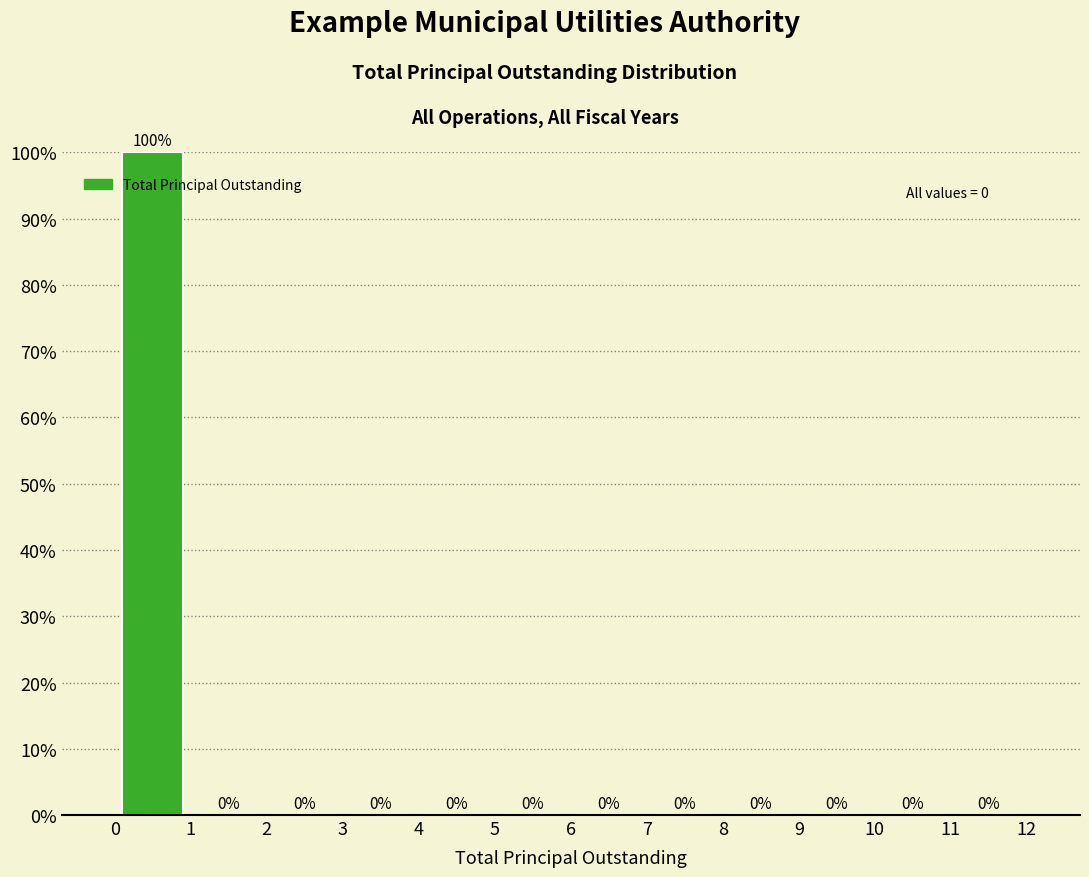

Over which range of the x-axis is the bar tallest?

0 to 1